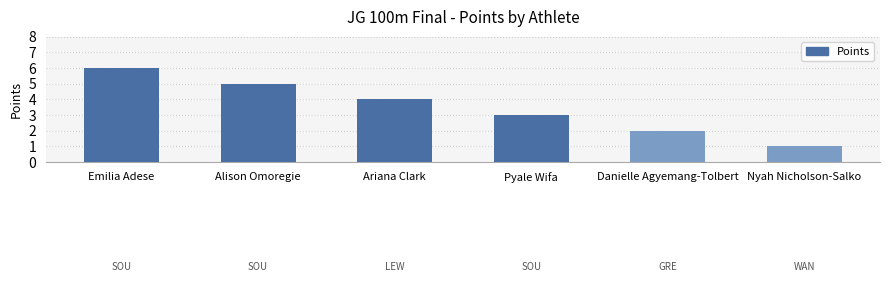

What is the minimum value shown in the chart?

1